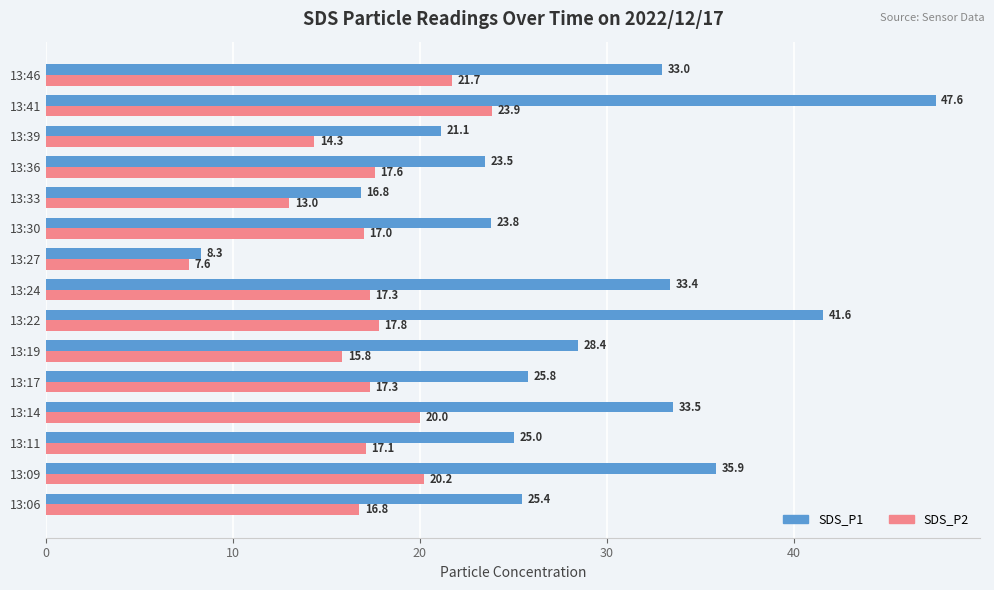

At which label does SDS_P1 reach its peak?

13:41